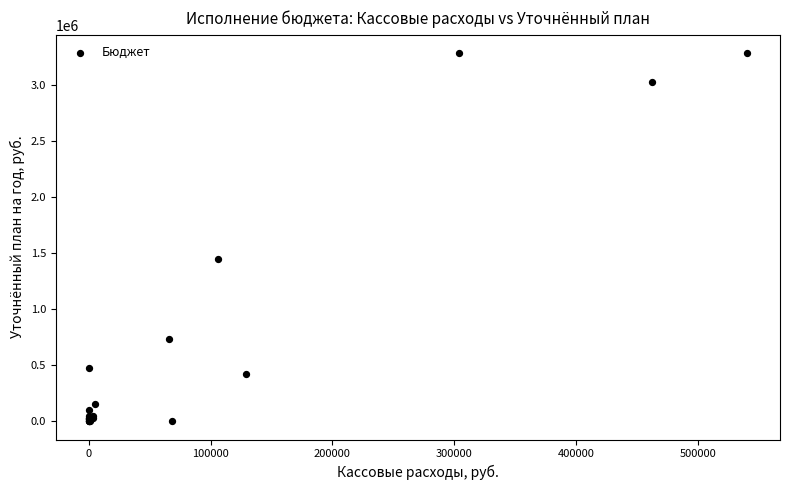

What Y value in the scatter plot is closest to 1642950?

1444293